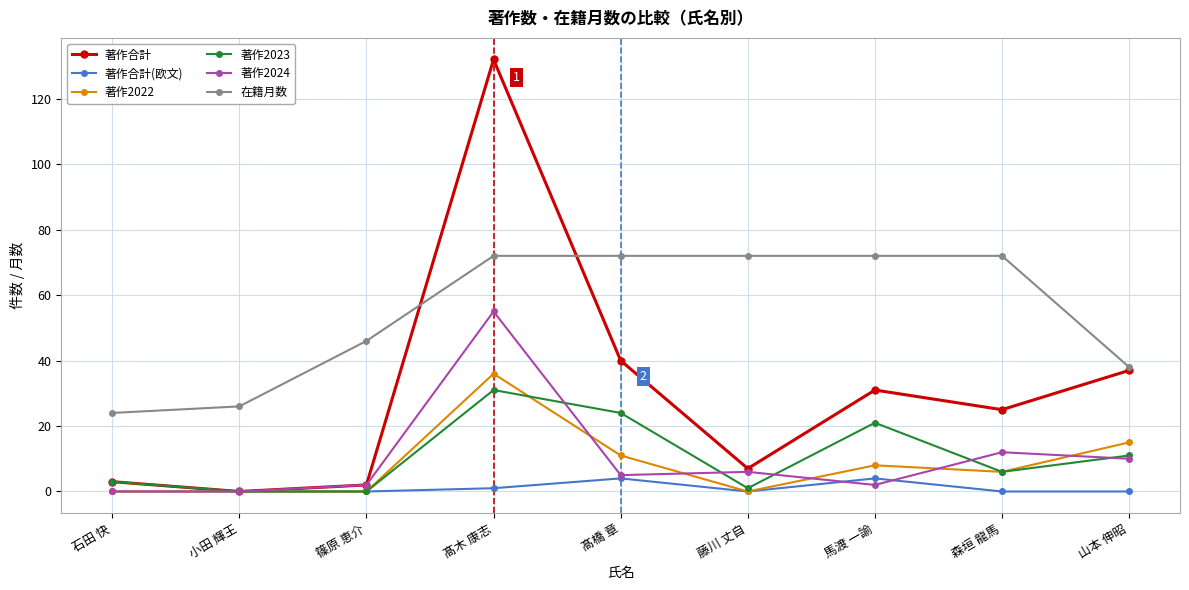

Is it true that 在籍月数 equals 46 at 篠原 恵介?

True